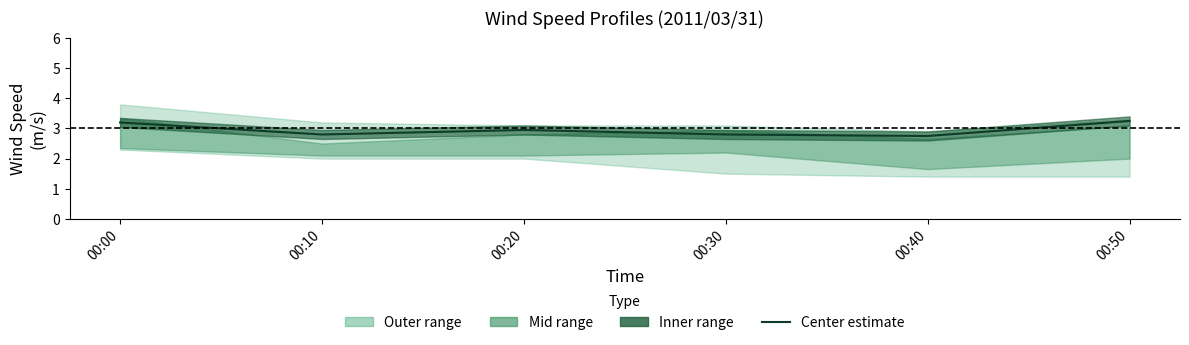

Between 00:20 and 00:10, which is larger?

00:20